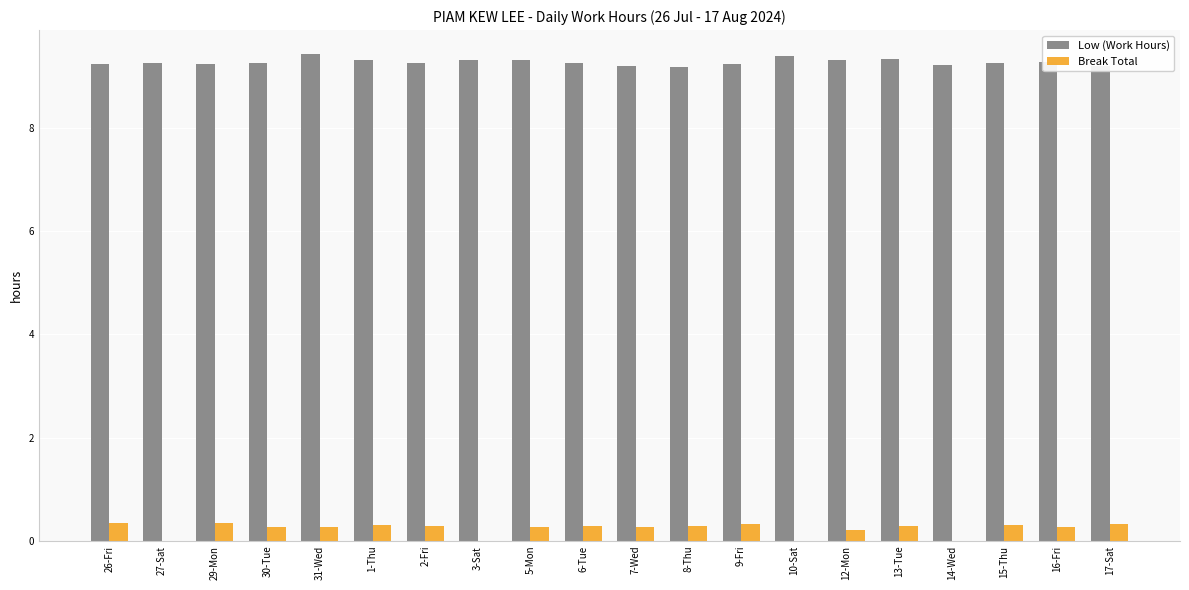

Is it true that Break Total equals 0.3 at 15-Thu?

True